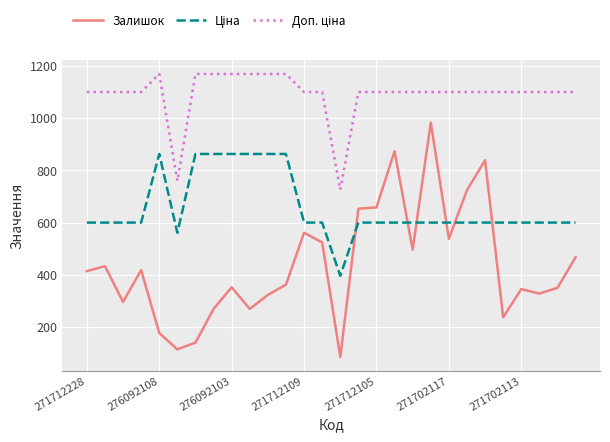

What is the smallest value displayed?

85.0